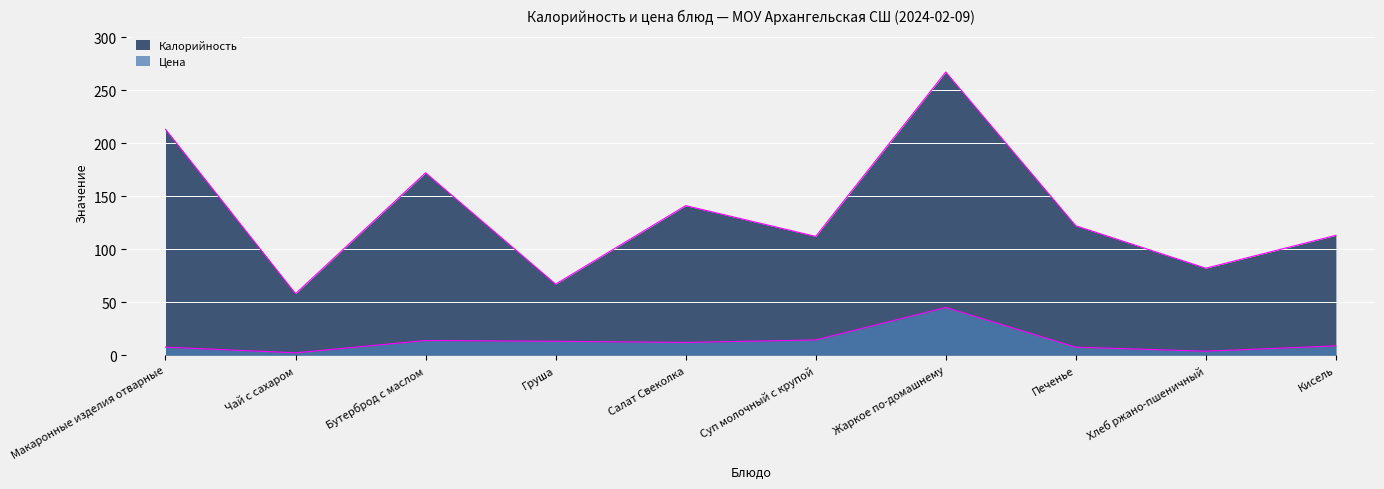

How many series are shown in this chart?

2